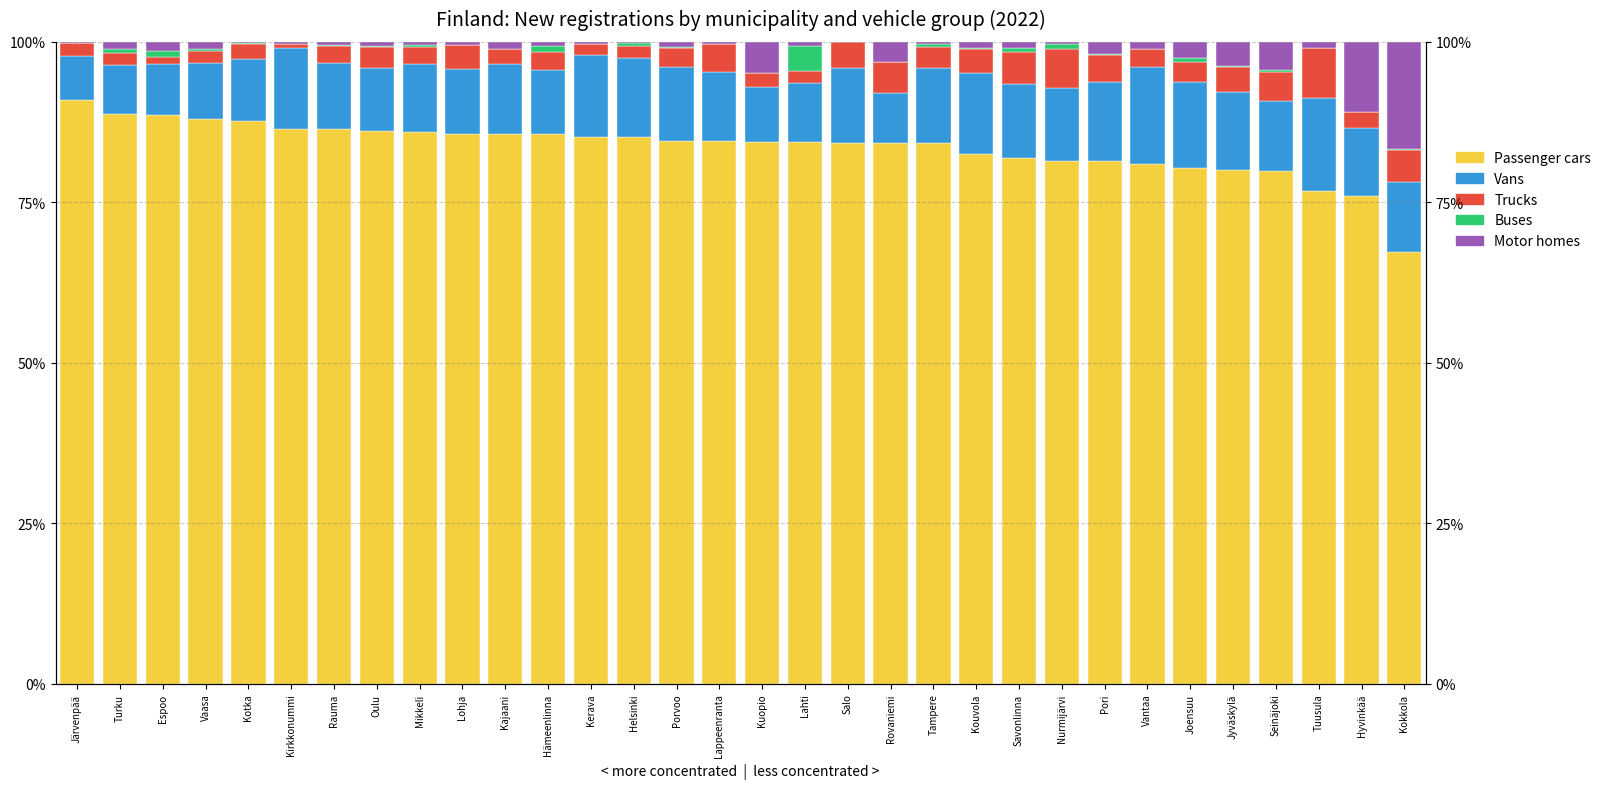

Reading left to right, list all the values displayed in this chart.

Passenger cars: Järvenpää=90.9	Turku=88.7	Espoo=88.7	Vaasa=88.0	Kotka=87.6	Kirkkonummi=86.5	Rauma=86.5	Oulu=86.1	Mikkeli=86.0	Lohja=85.6	Kajaani=85.6	Hämeenlinna=85.6	Kerava=85.2	Helsinki=85.1	Porvoo=84.6	Lappeenranta=84.5	Kuopio=84.5	Lahti=84.3	Salo=84.3	Rovaniemi=84.2	Tampere=84.2	Kouvola=82.5	Savonlinna=81.9	Nurmijärvi=81.5	Pori=81.4	Vantaa=80.9	Joensuu=80.4	Jyväskylä=80.0	Seinäjoki=79.9	Tuusula=76.7	Hyvinkää=76.0	Kokkola=67.2
Vans: Järvenpää=6.8	Turku=7.7	Espoo=7.8	Vaasa=8.6	Kotka=9.7	Kirkkonummi=12.6	Rauma=10.2	Oulu=9.9	Mikkeli=10.6	Lohja=10.1	Kajaani=10.9	Hämeenlinna=10.0	Kerava=12.7	Helsinki=12.3	Porvoo=11.6	Lappeenranta=10.7	Kuopio=8.5	Lahti=9.3	Salo=11.7	Rovaniemi=7.8	Tampere=11.8	Kouvola=12.7	Savonlinna=11.5	Nurmijärvi=11.3	Pori=12.4	Vantaa=15.2	Joensuu=13.4	Jyväskylä=12.1	Seinäjoki=10.9	Tuusula=14.5	Hyvinkää=10.5	Kokkola=10.9
Trucks: Järvenpää=2.1	Turku=1.9	Espoo=1.1	Vaasa=1.9	Kotka=2.3	Kirkkonummi=0.6	Rauma=2.7	Oulu=3.1	Mikkeli=2.5	Lohja=3.8	Kajaani=2.3	Hämeenlinna=2.8	Kerava=1.7	Helsinki=1.9	Porvoo=2.9	Lappeenranta=4.4	Kuopio=2.2	Lahti=1.8	Salo=4.0	Rovaniemi=4.8	Tampere=3.3	Kouvola=3.7	Savonlinna=4.9	Nurmijärvi=6.2	Pori=4.1	Vantaa=2.8	Joensuu=3.2	Jyväskylä=4.0	Seinäjoki=4.6	Tuusula=7.8	Hyvinkää=2.5	Kokkola=5.0
Buses: Järvenpää=0.0	Turku=0.7	Espoo=0.9	Vaasa=0.4	Kotka=0.2	Kirkkonummi=0.0	Rauma=0.2	Oulu=0.2	Mikkeli=0.4	Lohja=0.0	Kajaani=0.0	Hämeenlinna=1.0	Kerava=0.0	Helsinki=0.4	Porvoo=0.1	Lappeenranta=0.0	Kuopio=0.0	Lahti=3.8	Salo=0.0	Rovaniemi=0.1	Tampere=0.4	Kouvola=0.2	Savonlinna=0.7	Nurmijärvi=0.8	Pori=0.3	Vantaa=0.0	Joensuu=0.6	Jyväskylä=0.1	Seinäjoki=0.2	Tuusula=0.0	Hyvinkää=0.0	Kokkola=0.2
Motor homes: Järvenpää=0.2	Turku=1.1	Espoo=1.5	Vaasa=1.1	Kotka=0.1	Kirkkonummi=0.3	Rauma=0.4	Oulu=0.6	Mikkeli=0.5	Lohja=0.5	Kajaani=1.2	Hämeenlinna=0.6	Kerava=0.3	Helsinki=0.2	Porvoo=0.8	Lappeenranta=0.3	Kuopio=4.9	Lahti=0.7	Salo=0.0	Rovaniemi=3.1	Tampere=0.4	Kouvola=0.9	Savonlinna=1.0	Nurmijärvi=0.3	Pori=1.8	Vantaa=1.0	Joensuu=2.5	Jyväskylä=3.8	Seinäjoki=4.4	Tuusula=1.0	Hyvinkää=11.0	Kokkola=16.7